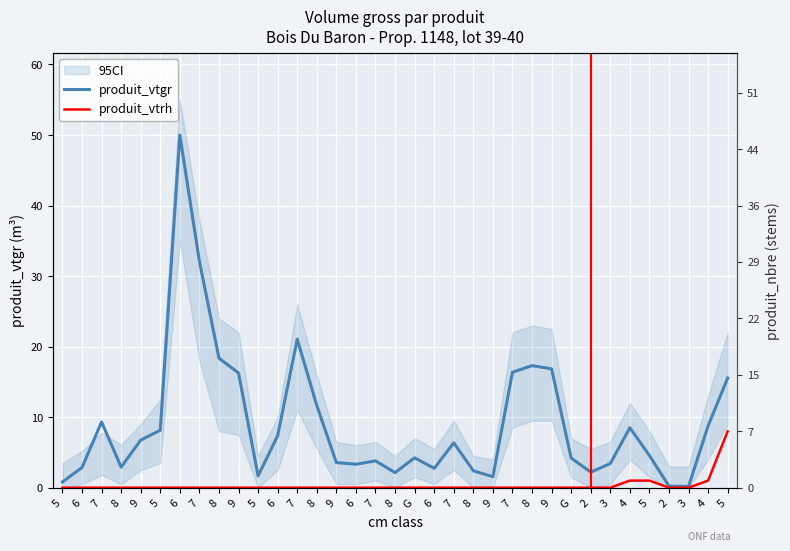

The produit_vtrh series shows 3.7 at 3. True or false?

False